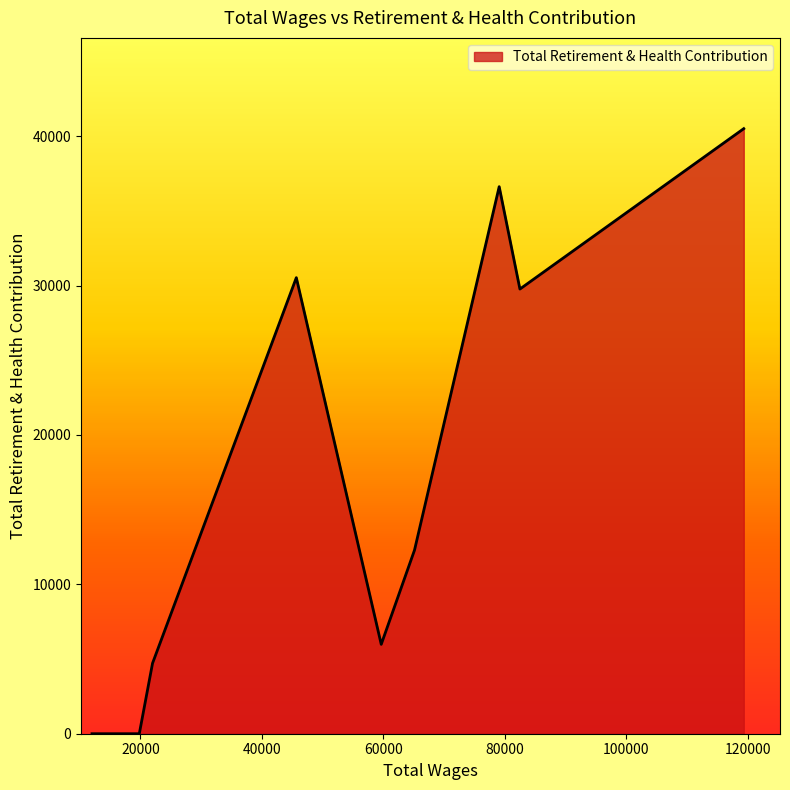

What is the maximum value shown in the chart?

40499